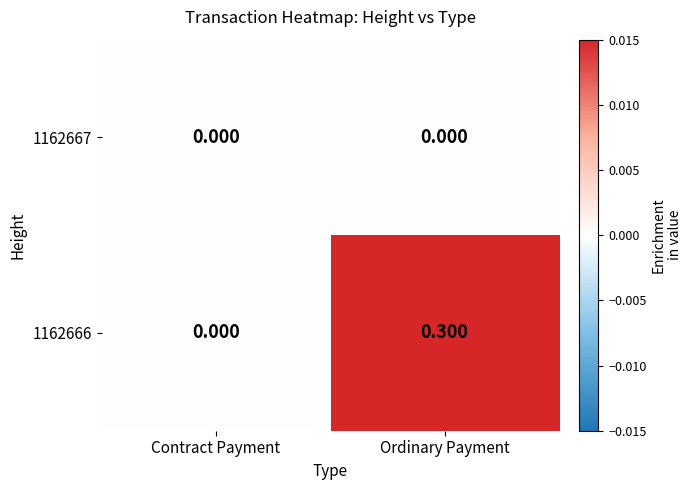

Count the number of data series in this chart.

2